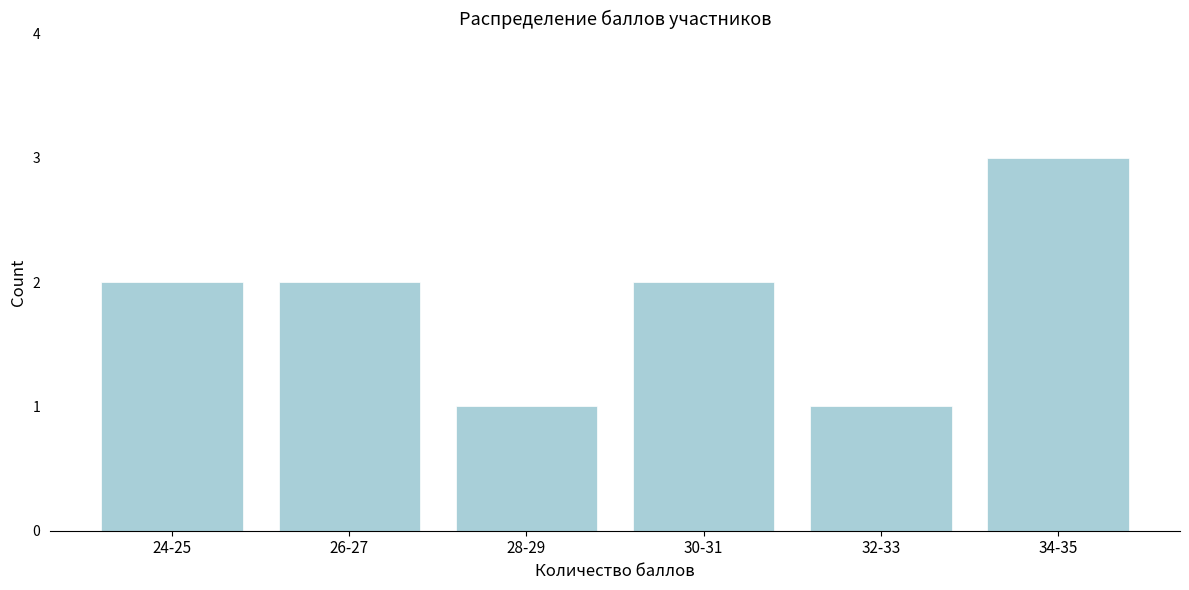

Reading left to right, transcribe all the data shown in this chart.

2	2	1	2	1	3